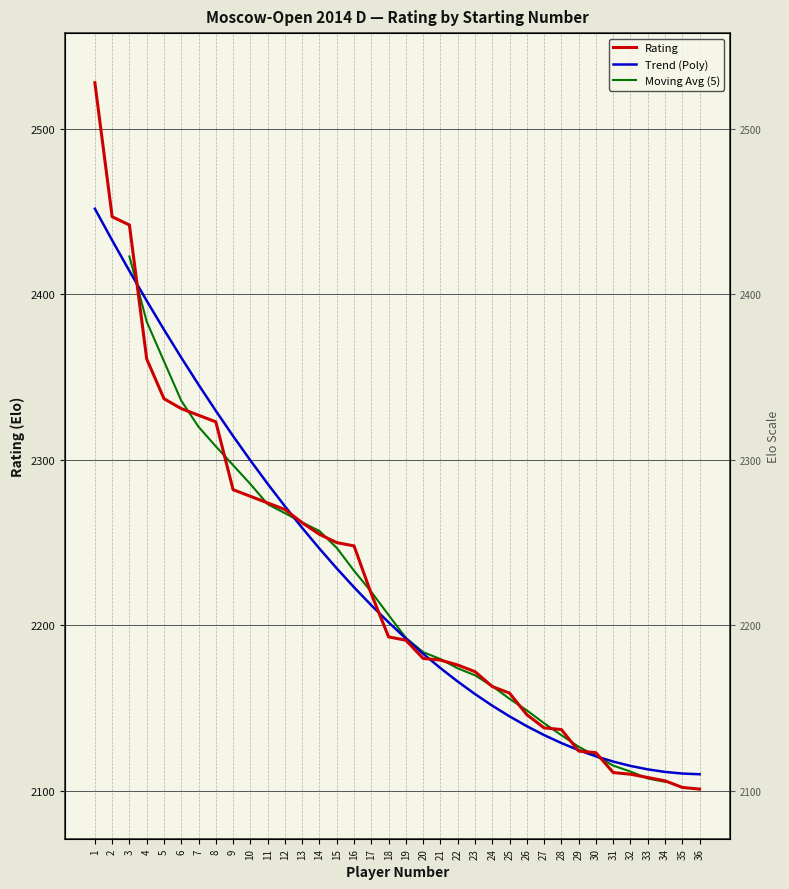

What is the change in value from 2 to 25?

-288